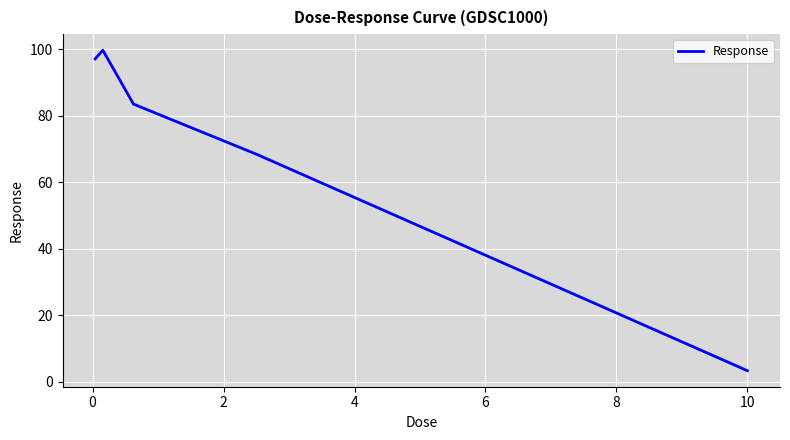

What is the maximum value shown in the chart?

99.7